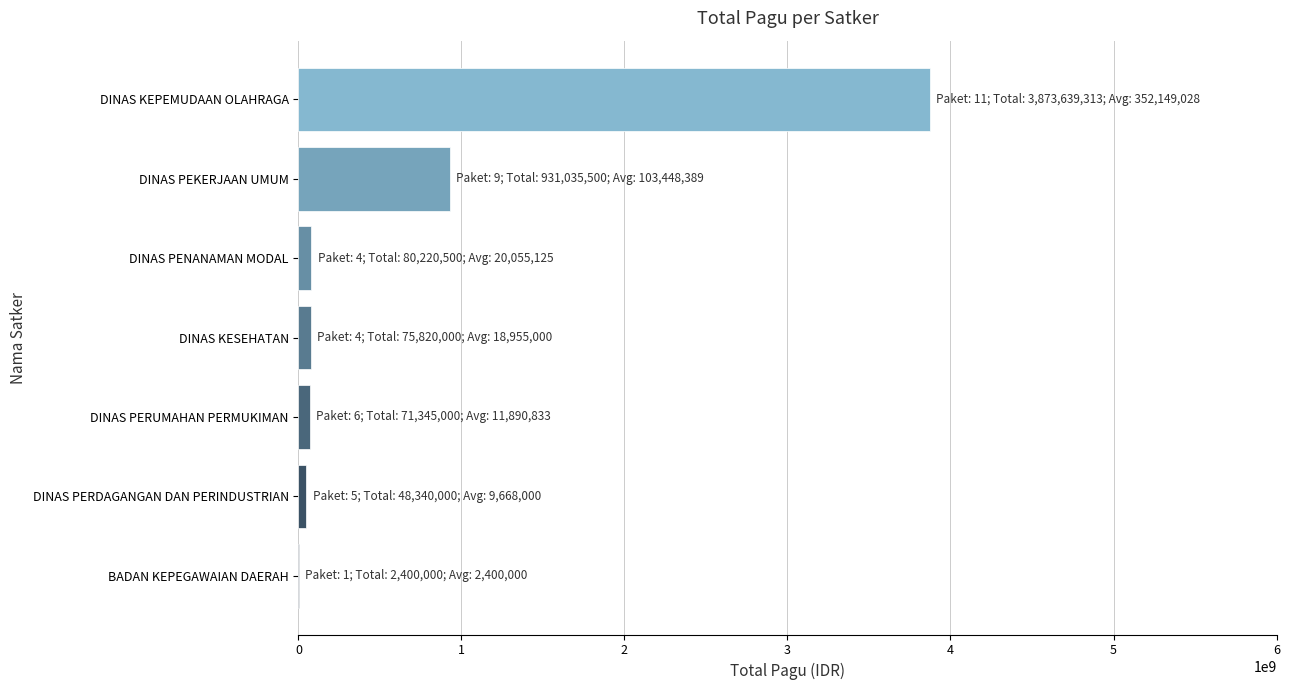

The chart shows a value of 1225699313 at DINAS PEKERJAAN UMUM. True or false?

False